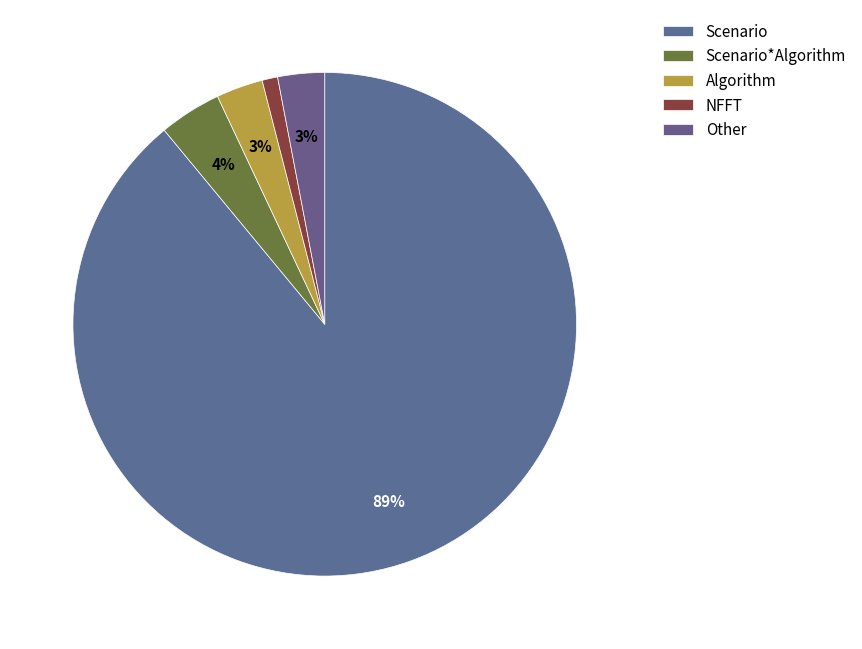

Is there a majority slice in this chart?

Yes